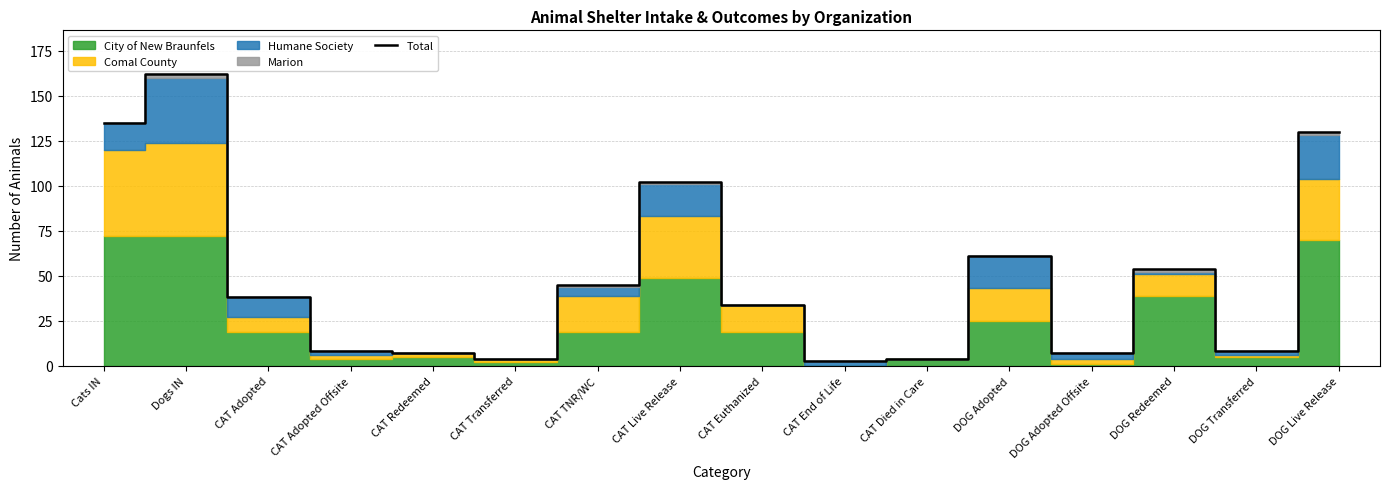

How many lines are shown in the chart?

1